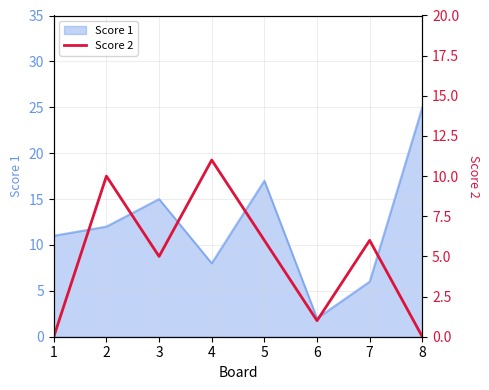

The Score 1 series shows 4 at 3. True or false?

False